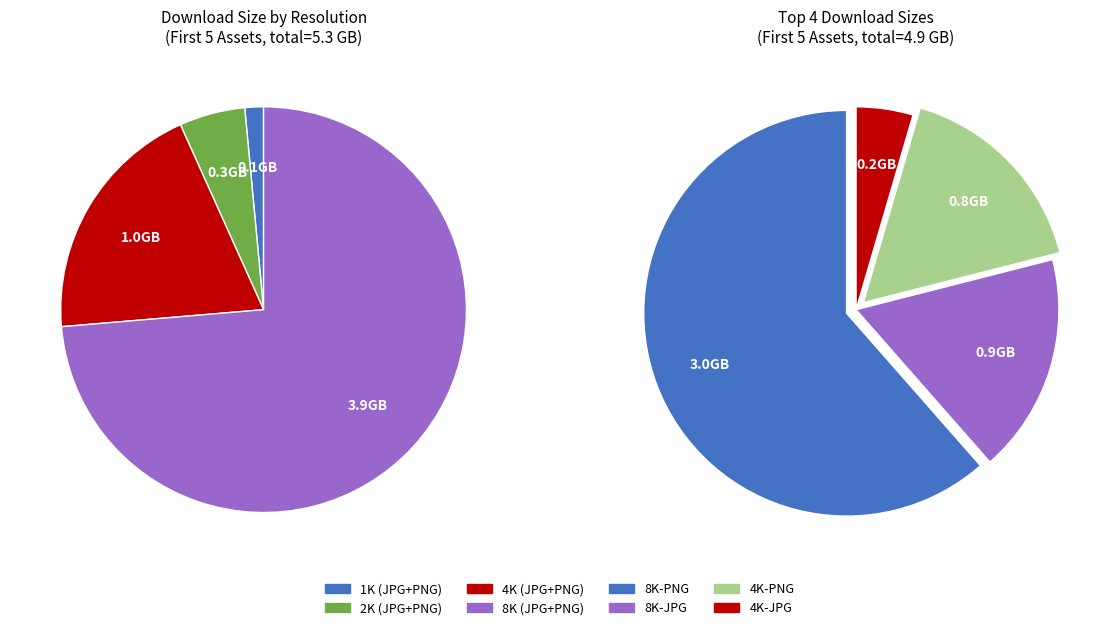

What is the majority slice?

8K-PNG